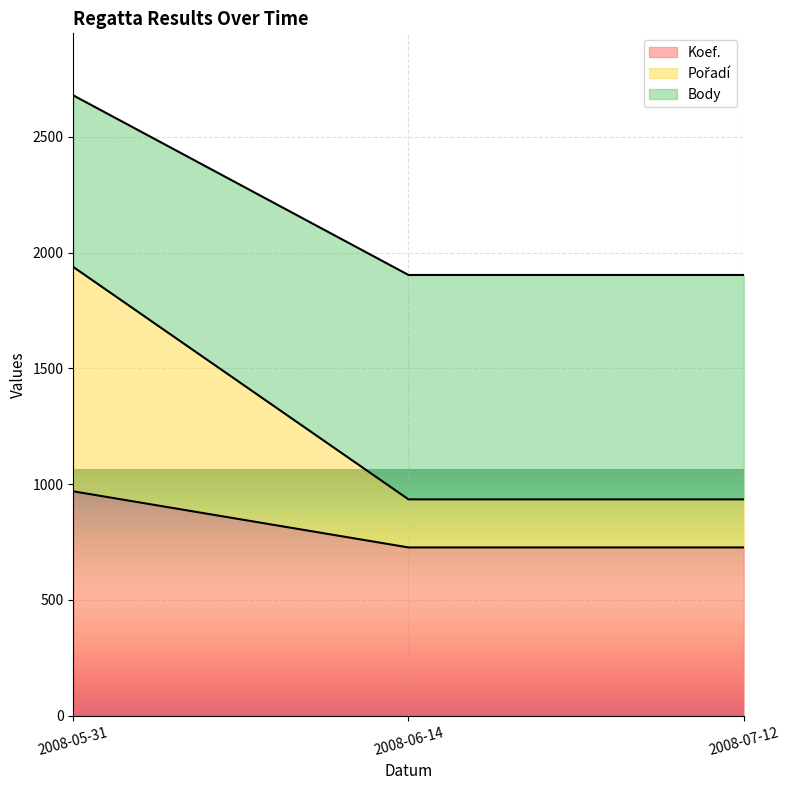

Which series has the largest total across all categories?

Body